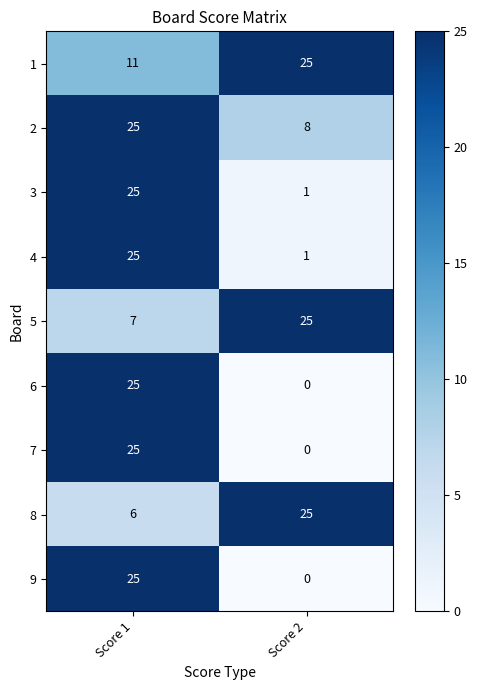

Reading left to right, extract all data points from this chart.

1: Score 1=11	Score 2=25
2: Score 1=25	Score 2=8
3: Score 1=25	Score 2=1
4: Score 1=25	Score 2=1
5: Score 1=7	Score 2=25
6: Score 1=25	Score 2=0
7: Score 1=25	Score 2=0
8: Score 1=6	Score 2=25
9: Score 1=25	Score 2=0